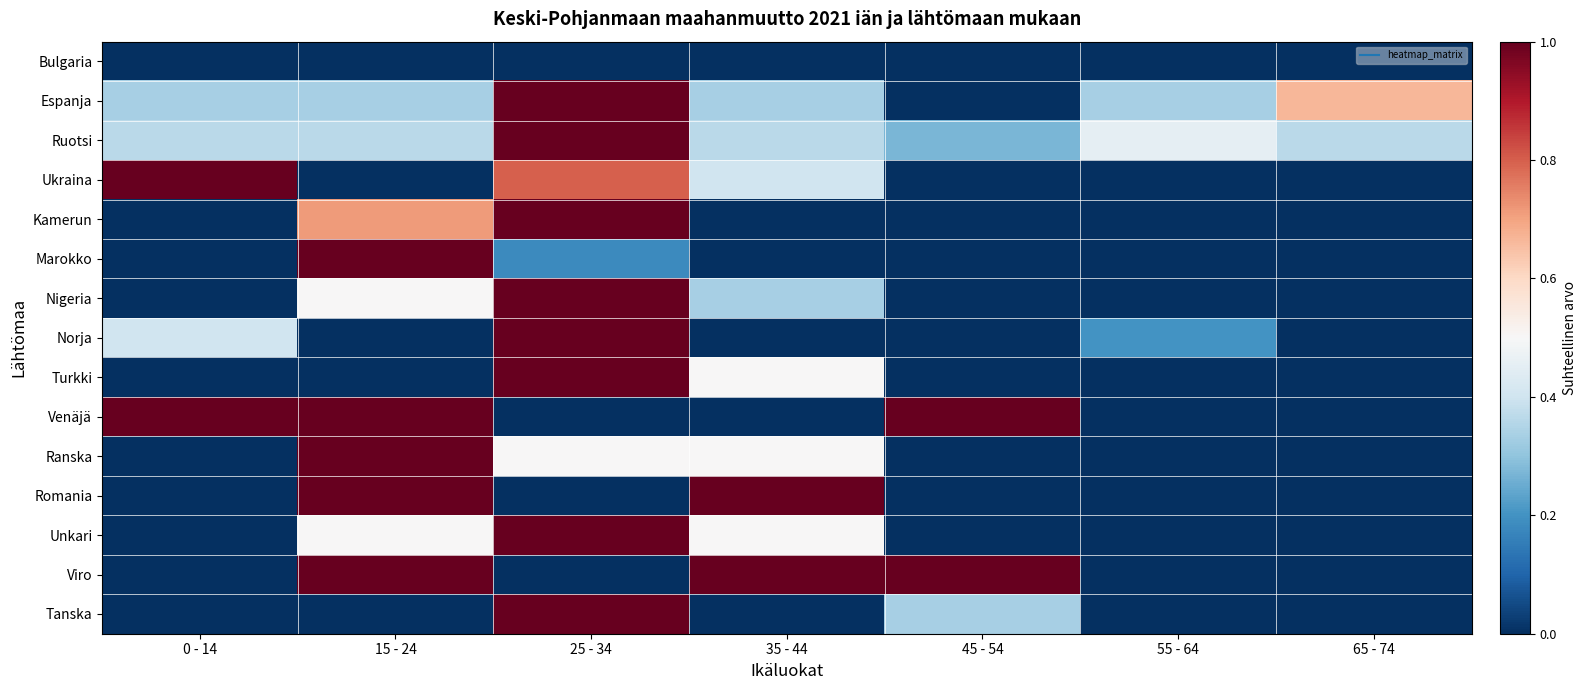

Which series has the largest range (max minus min)?

Espanja